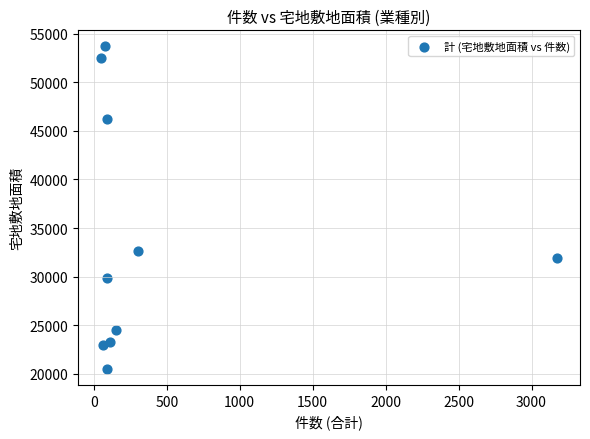

What is the range of Y values (max minus min)?

33135